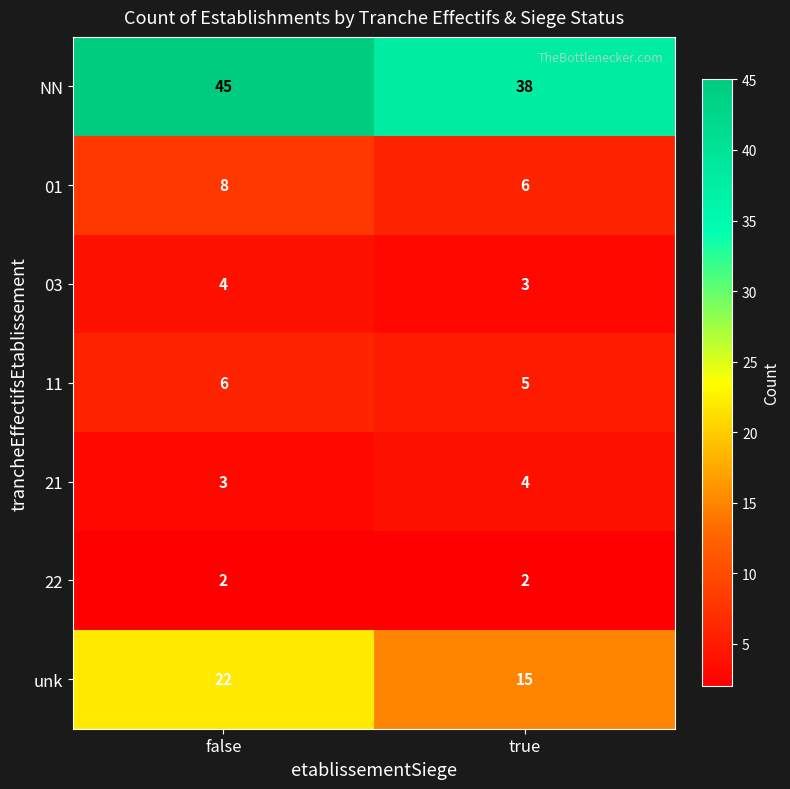

At which category is the sum across all series the highest?

false